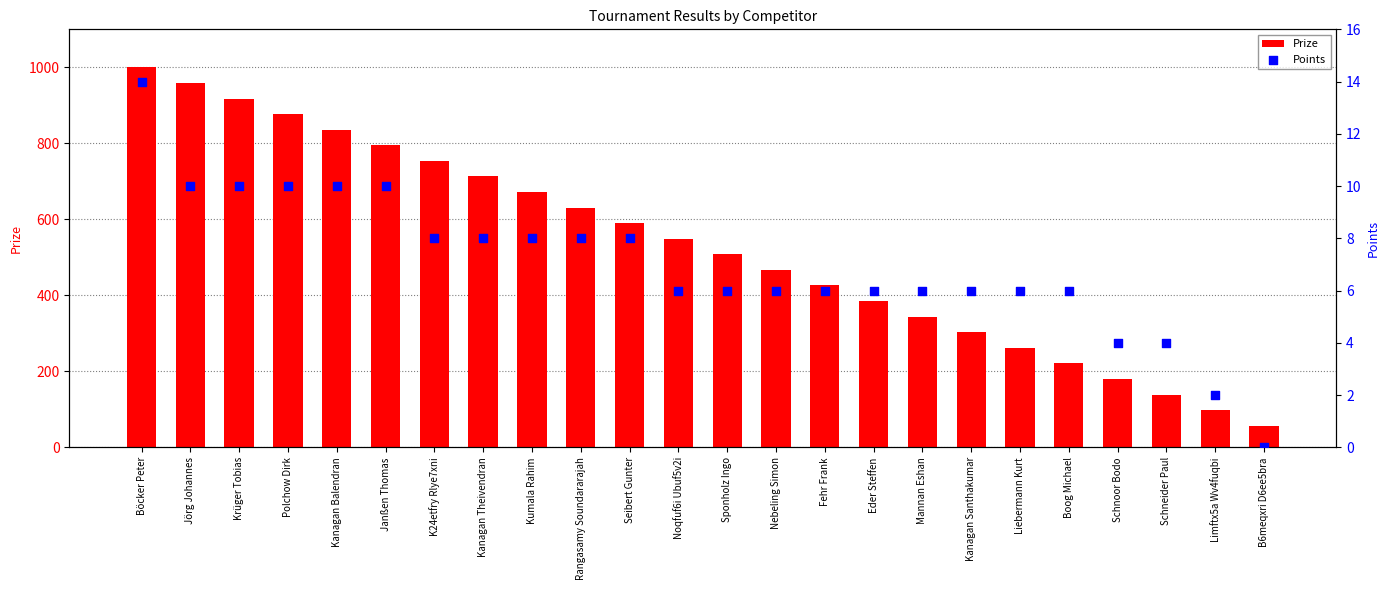

Which series contains the highest Y value?

Prize